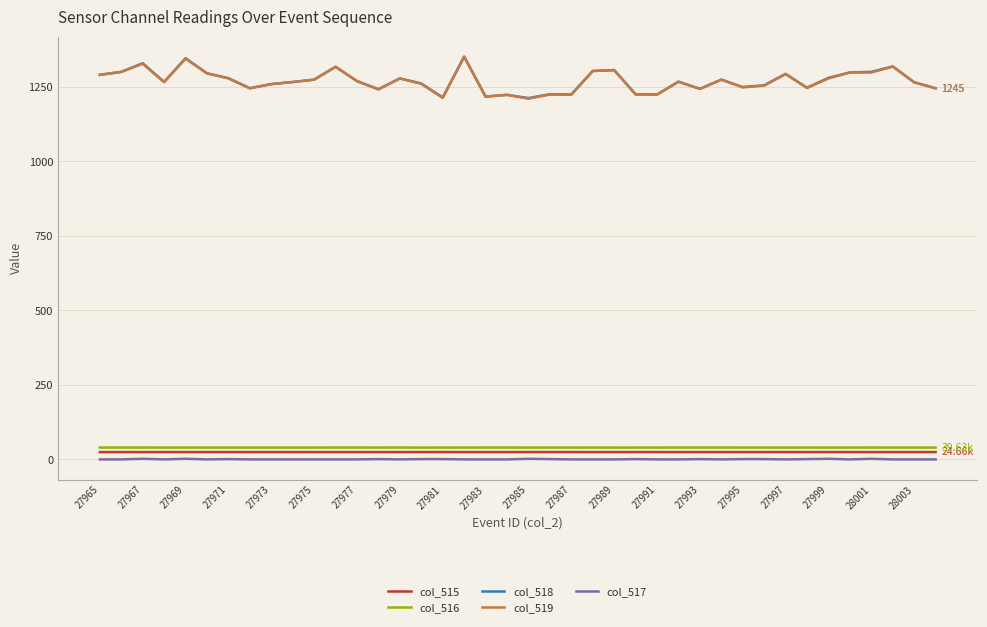

True or false: col_516 and col_517 intersect in this chart.

False